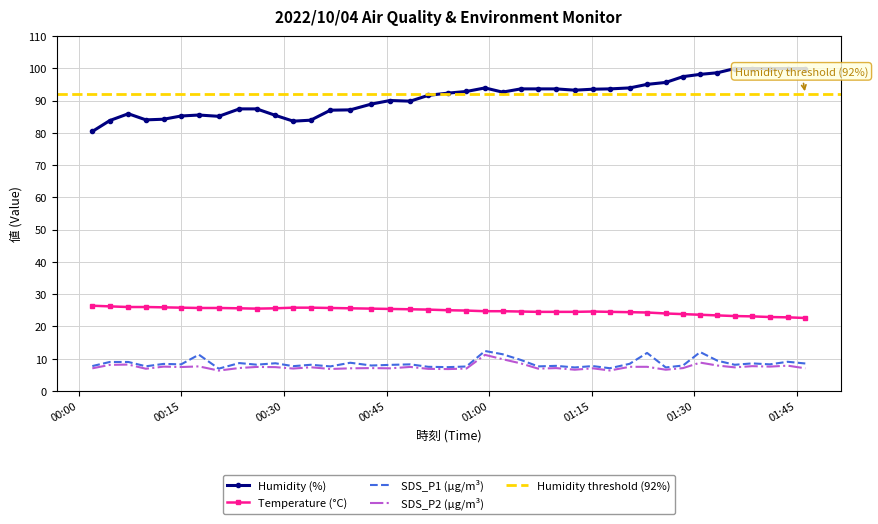

True or false: SDS_P1 (µg/m³) and Humidity (%) cross at least once.

False